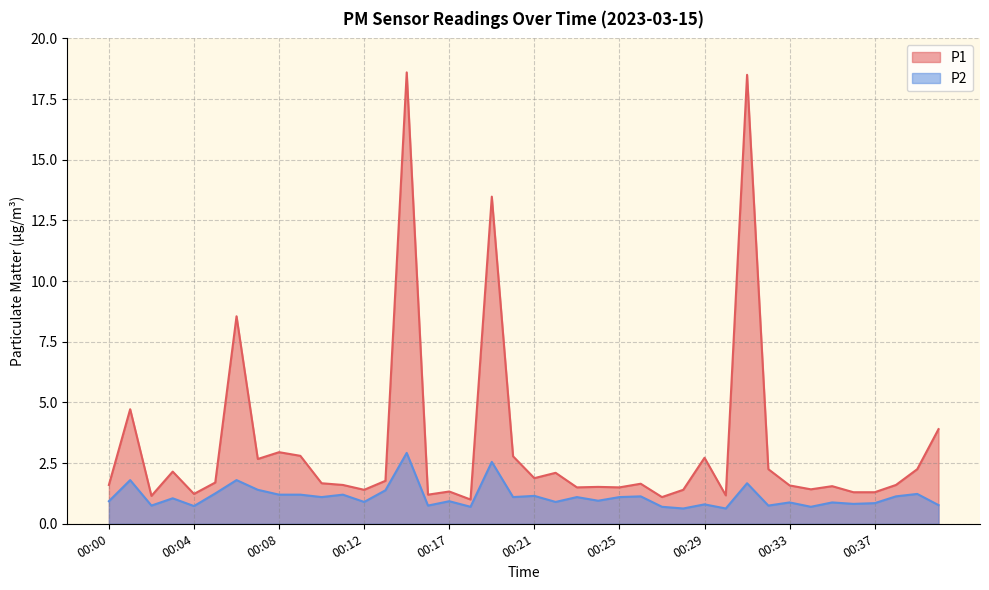

Reading right to left, transcribe all the data shown in this chart.

P1: 00:41=3.9	00:39=2.2	00:38=1.6	00:37=1.3	00:36=1.3	00:35=1.6	00:34=1.4	00:33=1.6	00:32=2.2	00:31=18.5	00:30=1.2	00:29=2.7	00:28=1.4	00:27=1.1	00:26=1.6	00:25=1.5	00:24=1.5	00:23=1.5	00:22=2.1	00:21=1.9	00:20=2.8	00:19=13.5	00:18=1.0	00:17=1.3	00:15=1.2	00:14=18.6	00:13=1.8	00:12=1.4	00:11=1.6	00:10=1.7	00:09=2.8	00:08=3.0	00:07=2.7	00:06=8.6	00:05=1.7	00:04=1.2	00:03=2.1	00:02=1.1	00:01=4.7	00:00=1.6
P2: 00:41=0.8	00:39=1.2	00:38=1.1	00:37=0.8	00:36=0.8	00:35=0.9	00:34=0.7	00:33=0.9	00:32=0.8	00:31=1.7	00:30=0.6	00:29=0.8	00:28=0.6	00:27=0.7	00:26=1.1	00:25=1.1	00:24=0.9	00:23=1.1	00:22=0.9	00:21=1.1	00:20=1.1	00:19=2.5	00:18=0.7	00:17=0.9	00:15=0.8	00:14=2.9	00:13=1.4	00:12=0.9	00:11=1.2	00:10=1.1	00:09=1.2	00:08=1.2	00:07=1.4	00:06=1.8	00:05=1.2	00:04=0.7	00:03=1.1	00:02=0.8	00:01=1.8	00:00=0.9